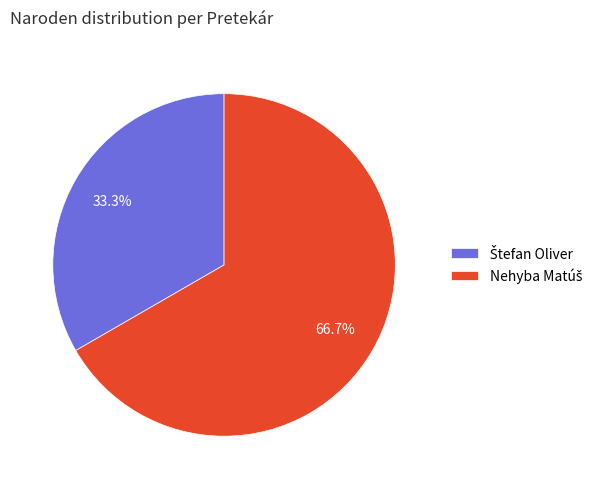

Is there any slice that represents more than half of the pie?

Yes